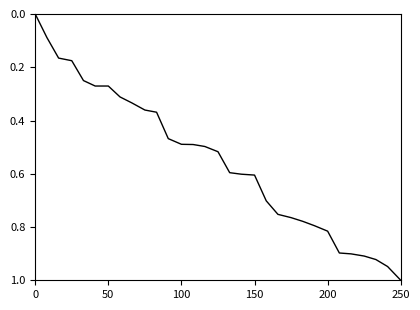

What is the difference between the maximum and minimum values?

1.0